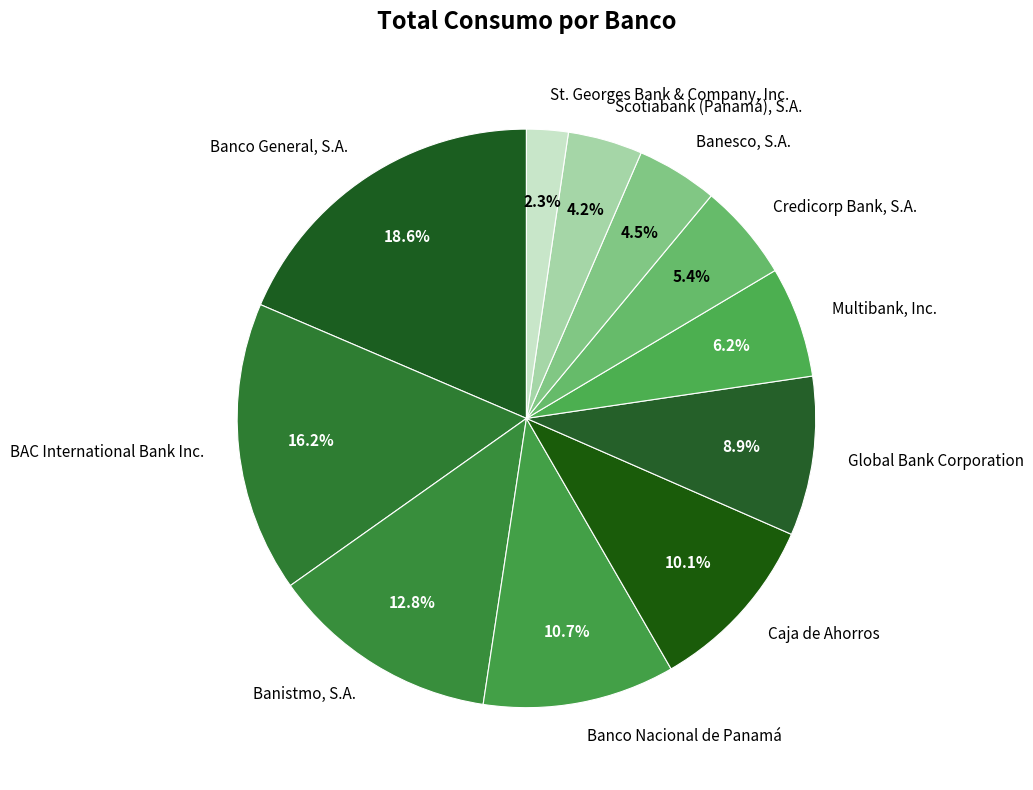

Is there a majority slice in this chart?

No